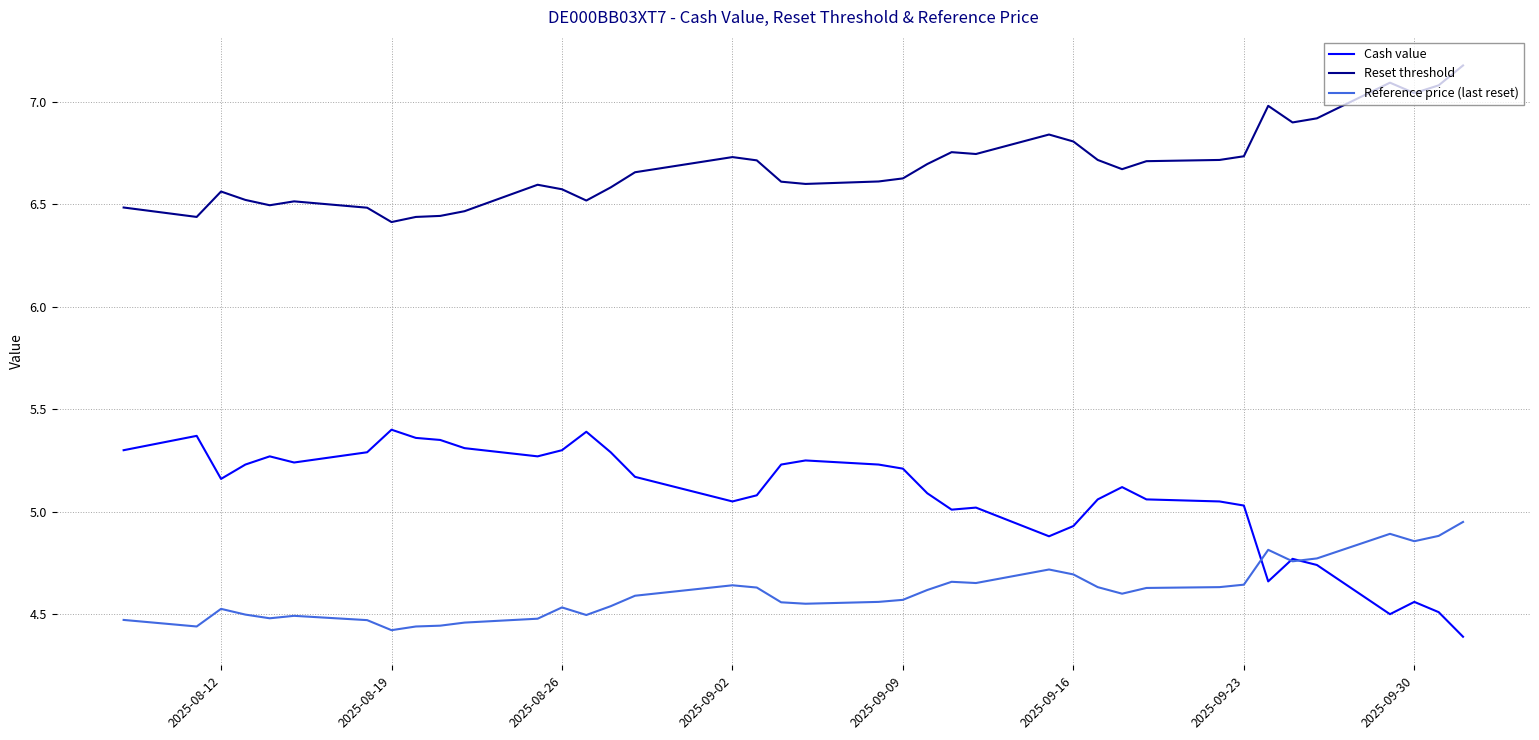

True or false: Reference price (last reset) and Reset threshold intersect in this chart.

False